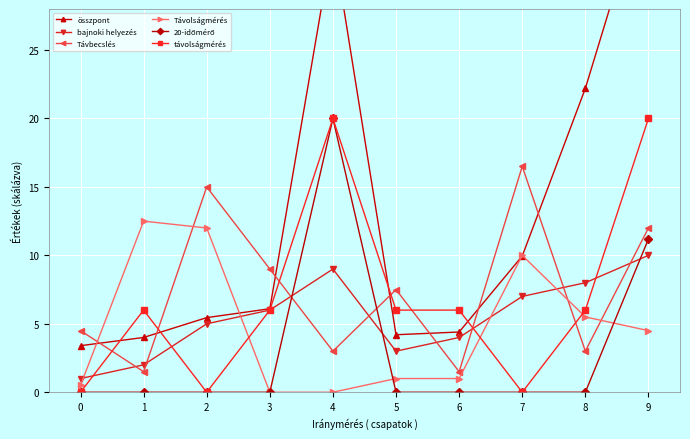

At which label does bajnoki helyezés first exceed 6?

4